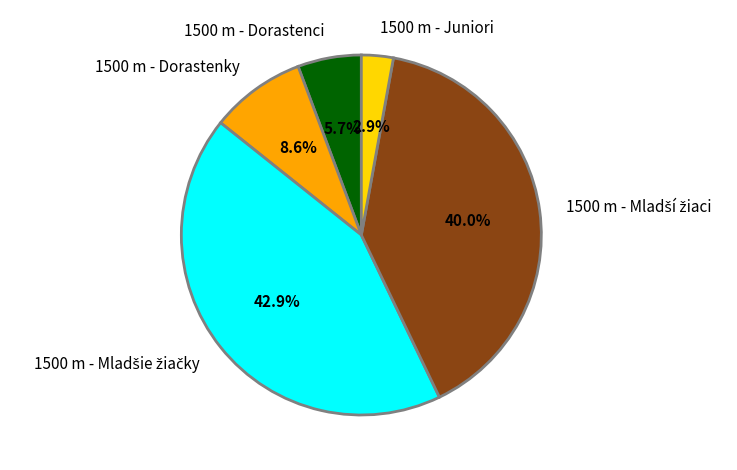

Does any single category account for the majority?

No